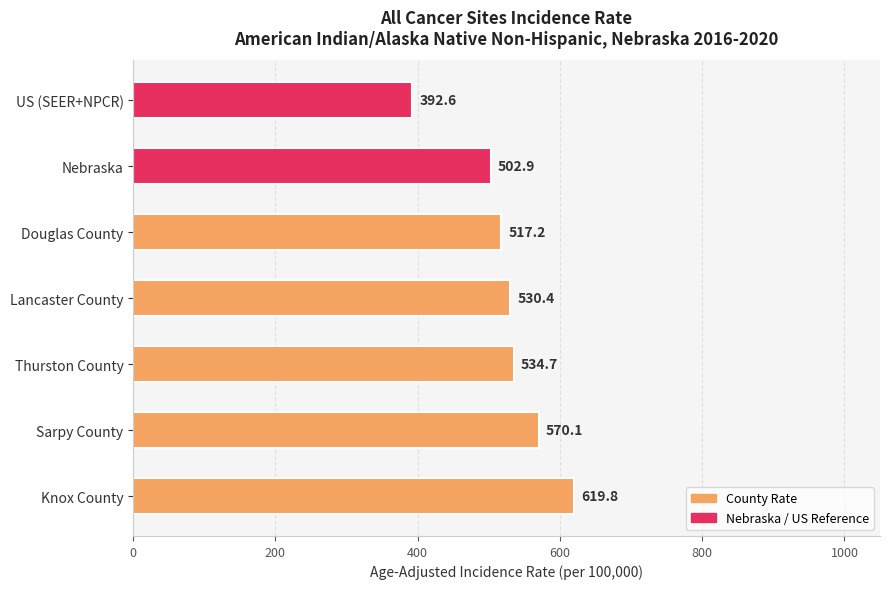

Where is the data nearest to the value 506?

Nebraska